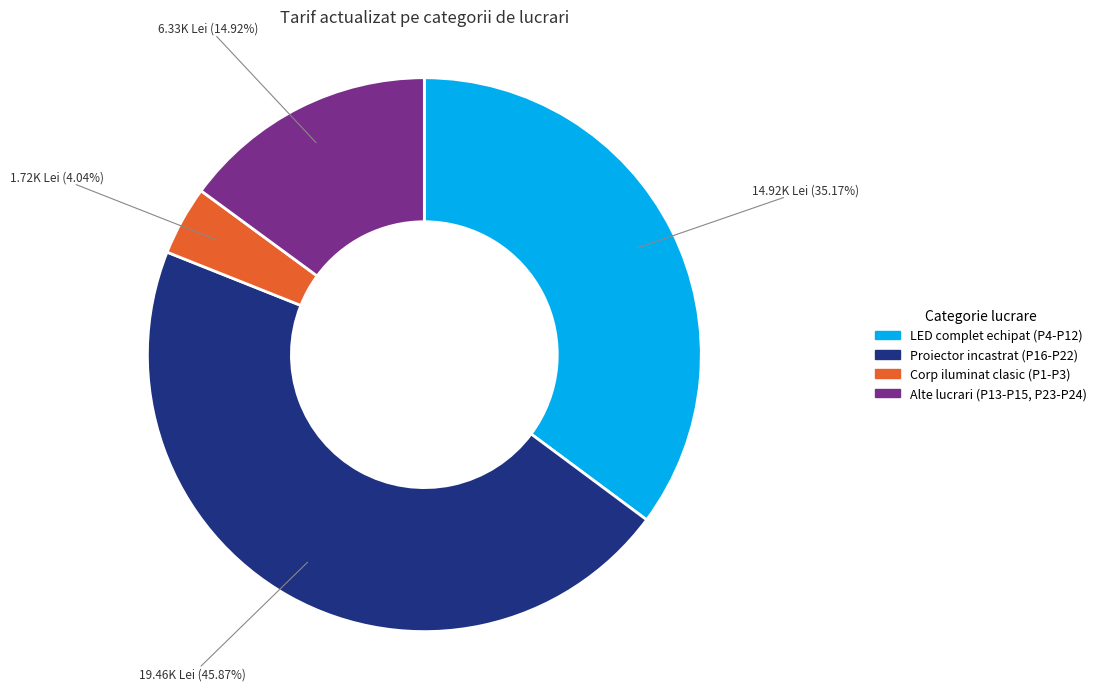

Is there a majority slice in this chart?

No